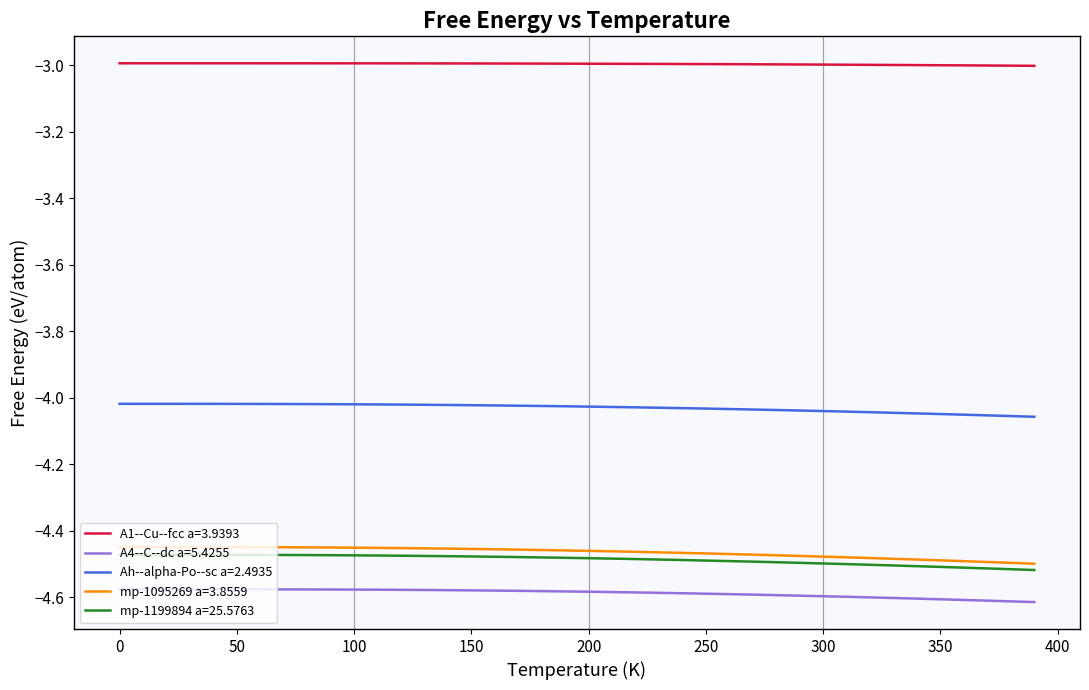

True or false: A1--Cu--fcc a=3.9393 and mp-1199894 a=25.5763 intersect in this chart.

False